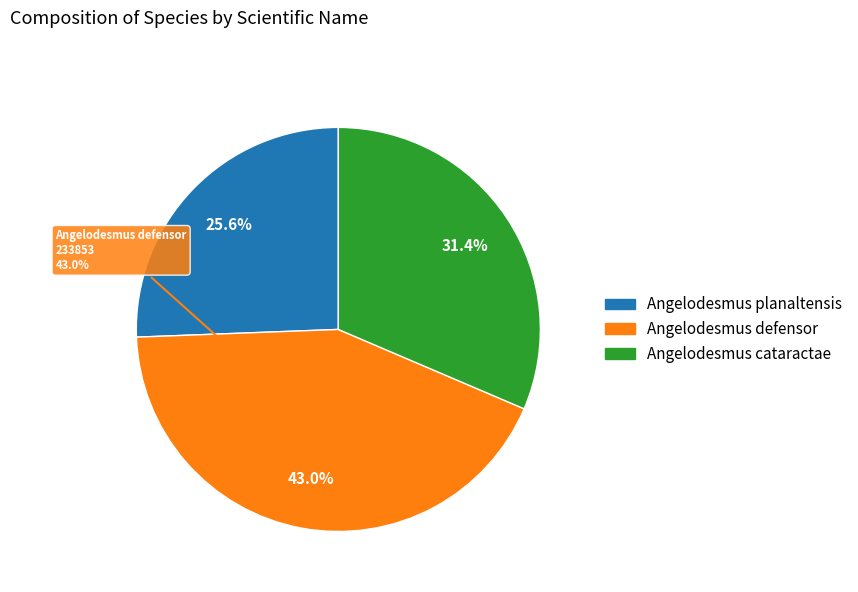

Do Angelodesmus defensor and Angelodesmus planaltensis together represent more than half of the pie?

Yes